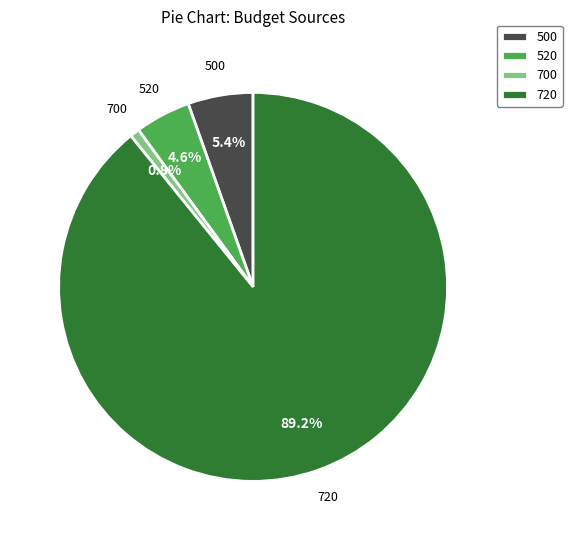

To the nearest percent, what percentage of the pie is 700?

1%